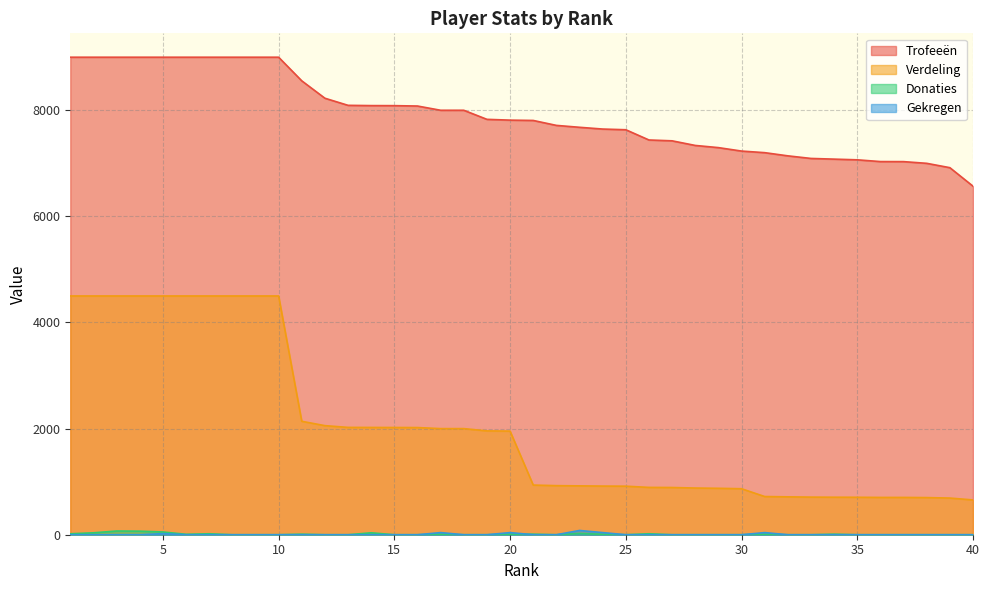

What are all the series names shown in the legend?

Trofeeën, Verdeling, Donaties, Gekregen